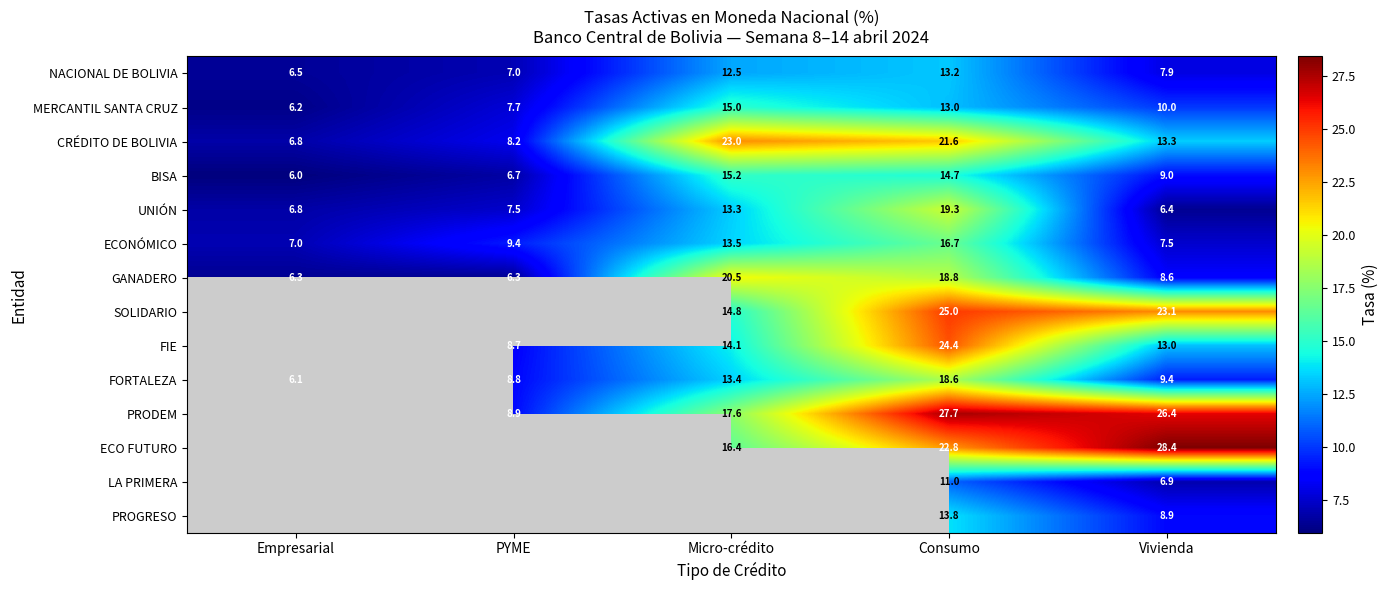

Is the value of GANADERO at Micro-crédito greater than the value of CRÉDITO DE BOLIVIA at Empresarial?

Yes